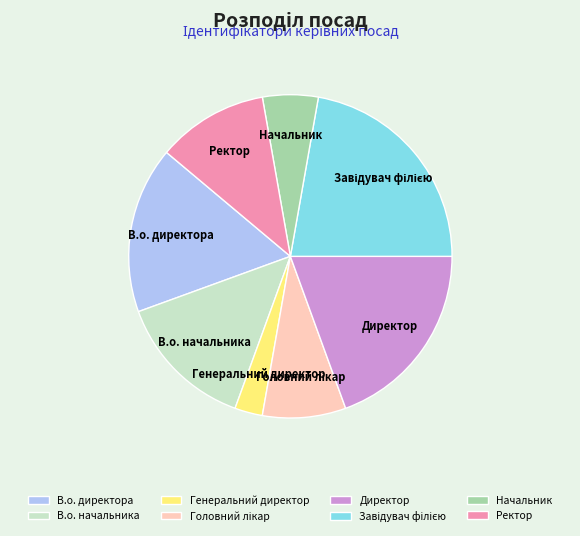

What is the smallest slice in the pie chart?

Генеральний директор